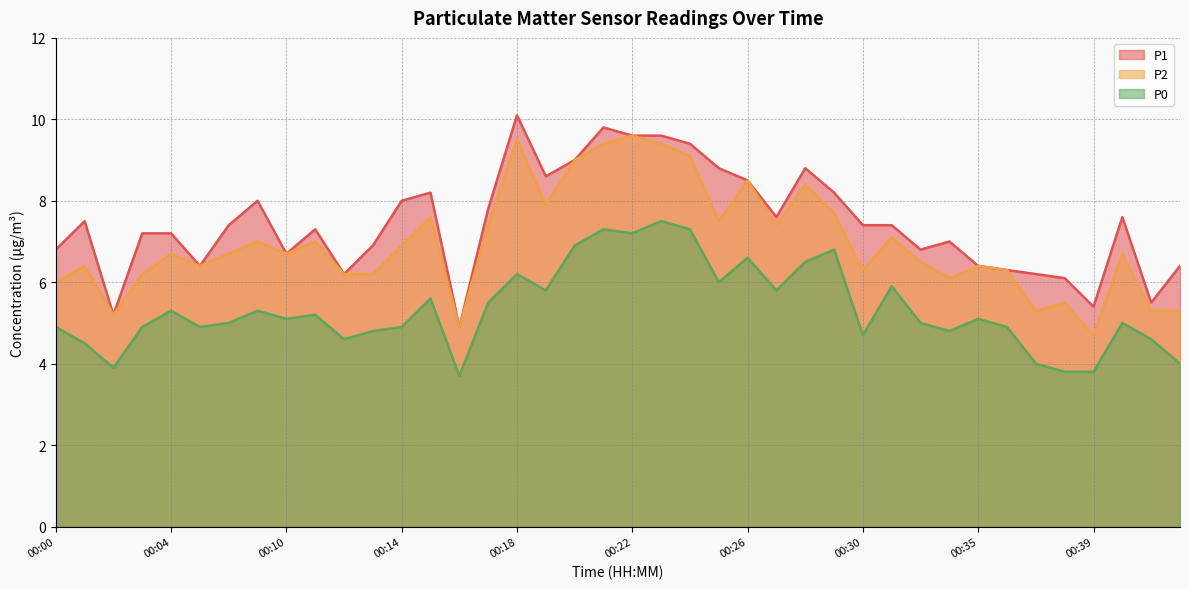

In P2, how many points are lower than both neighbors (excluding endpoints)?

11